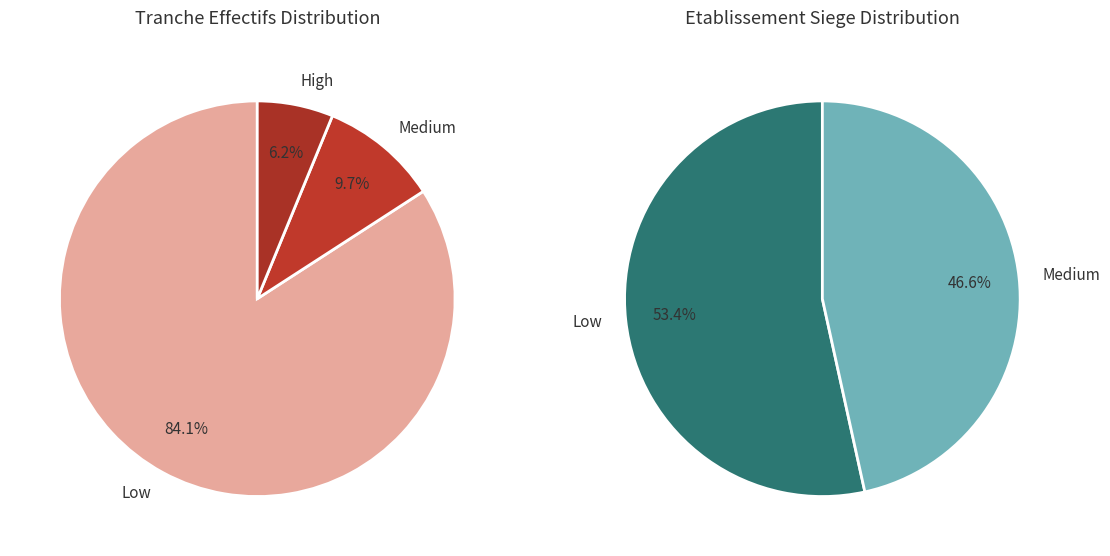

True or false: 02 accounts for 3% of the total.

False